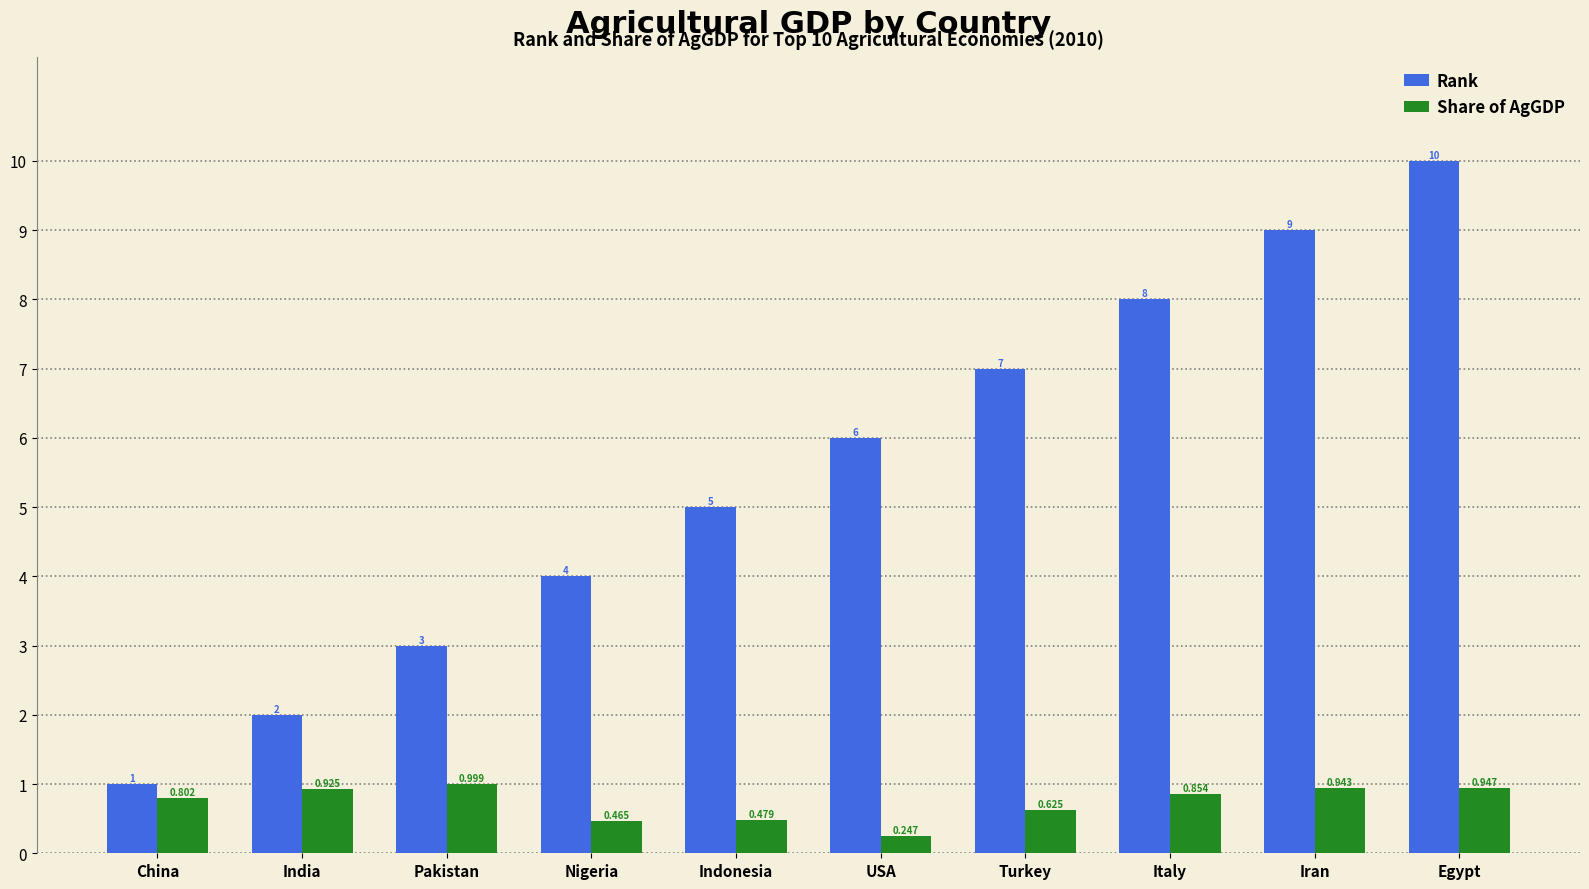

How many data points does each series have?

10